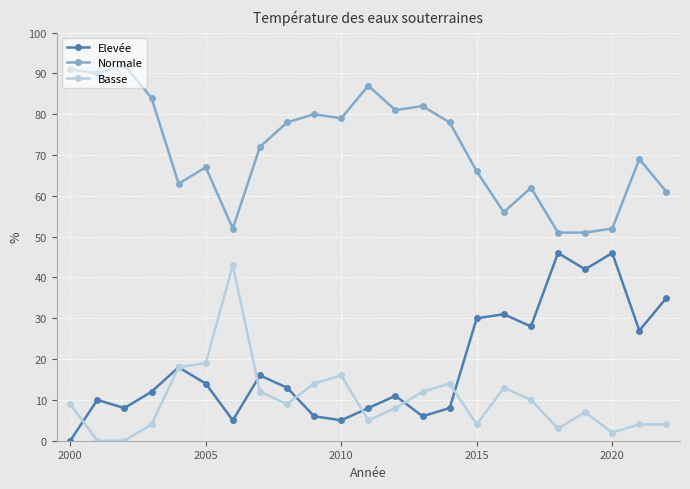

True or false: Normale and Elevée intersect in this chart.

False